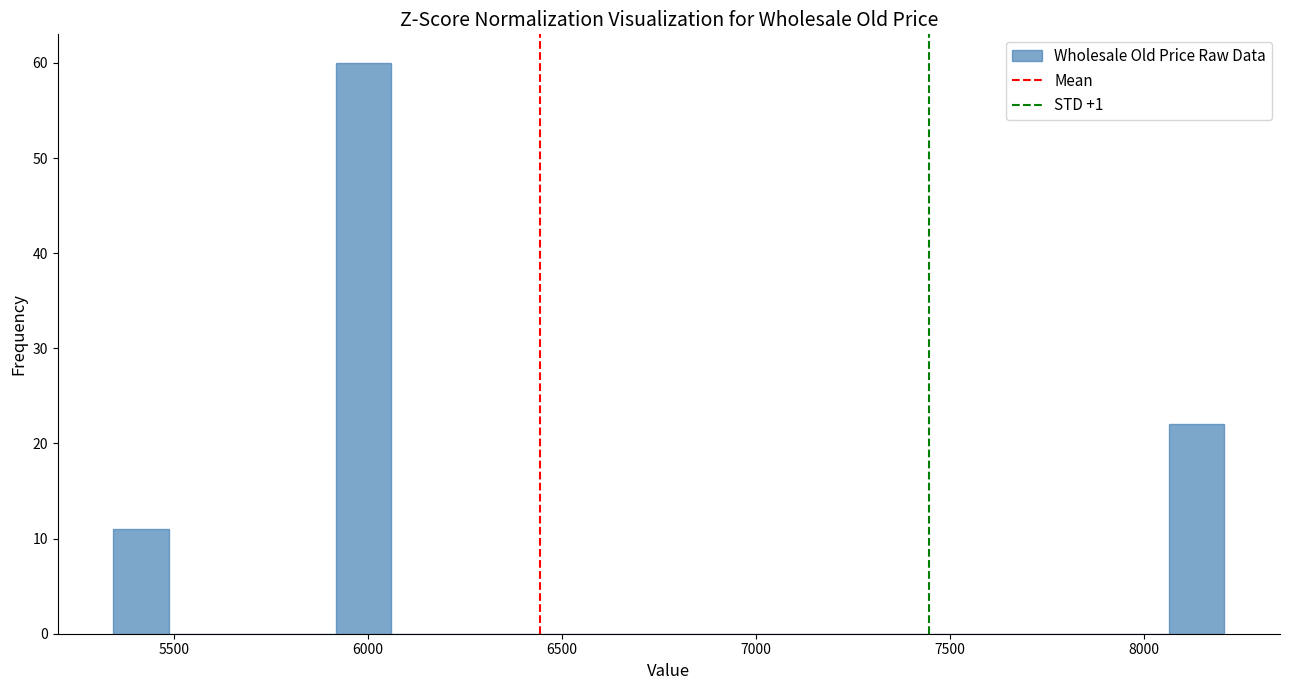

Read against the x-axis, roughly where is the centre of the tallest bar?

6000